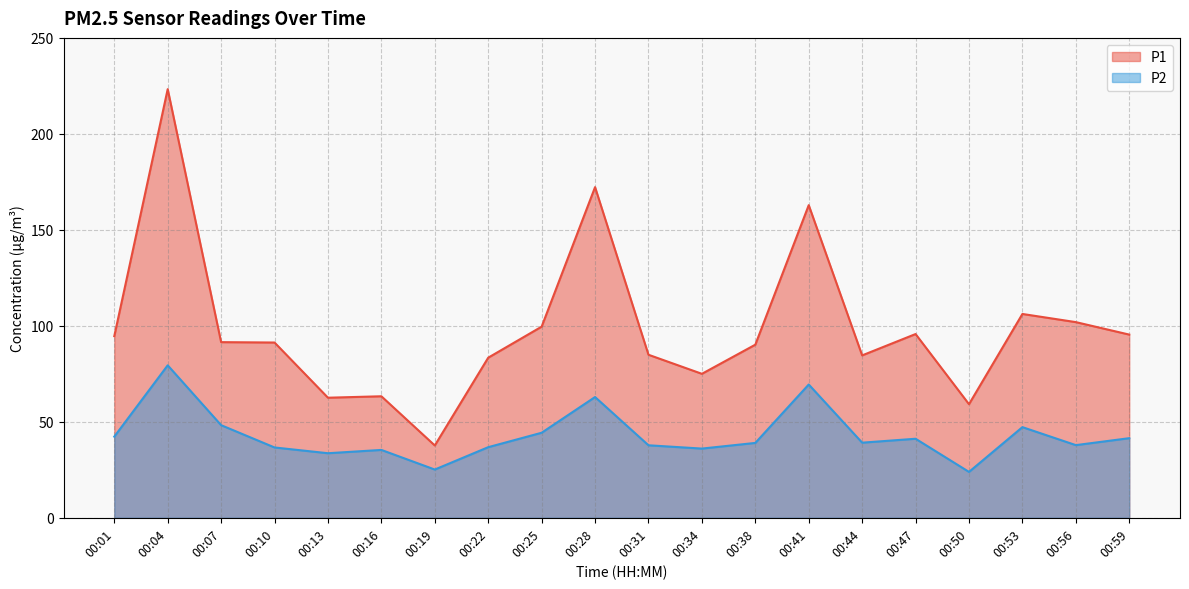

At which label is P2 closest to 51?

00:07